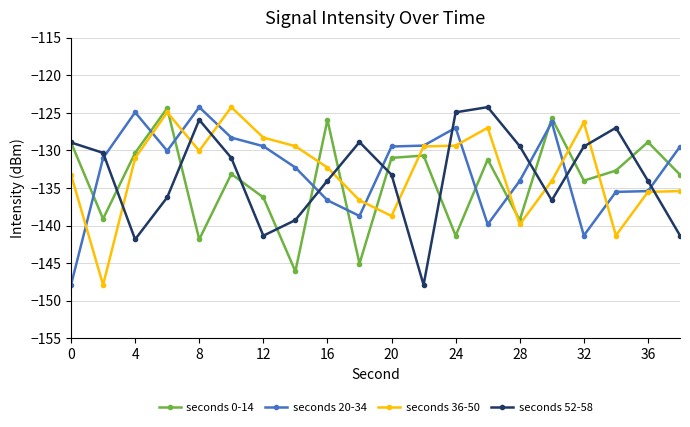

What is the maximum value for seconds 52-58?

-124.2